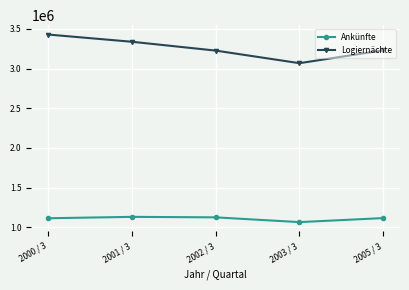

How many values in the Logiernächte series are below 3229309?

2